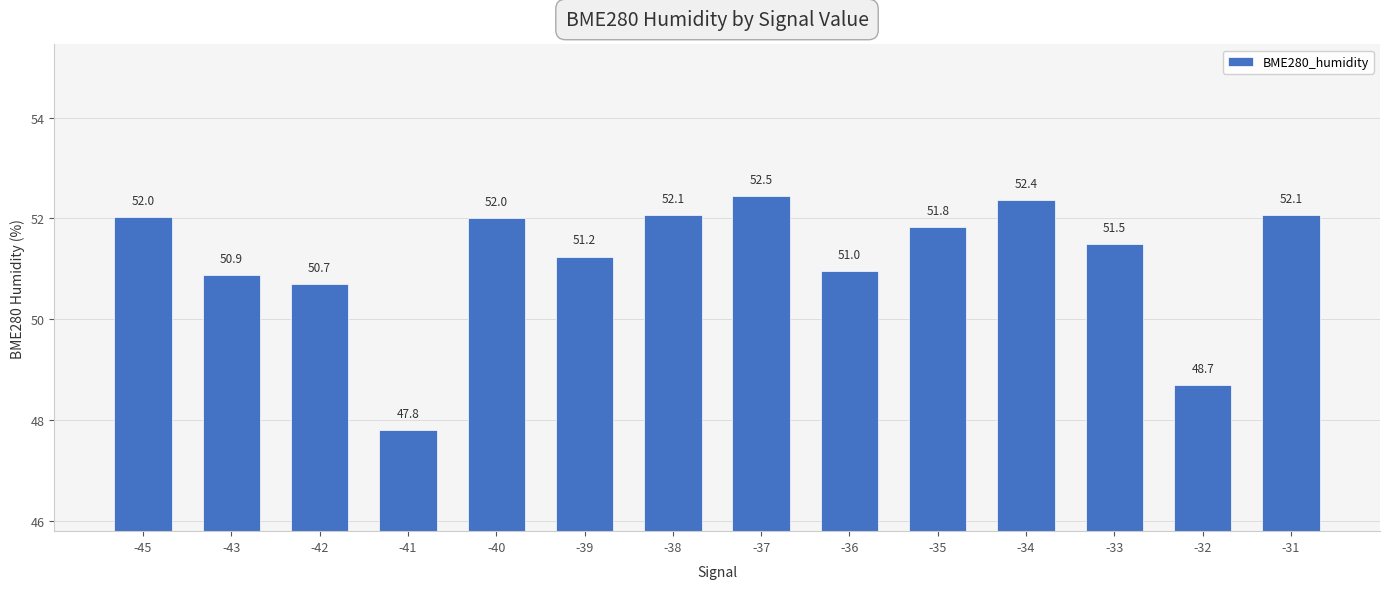

Are the bars horizontal?

No